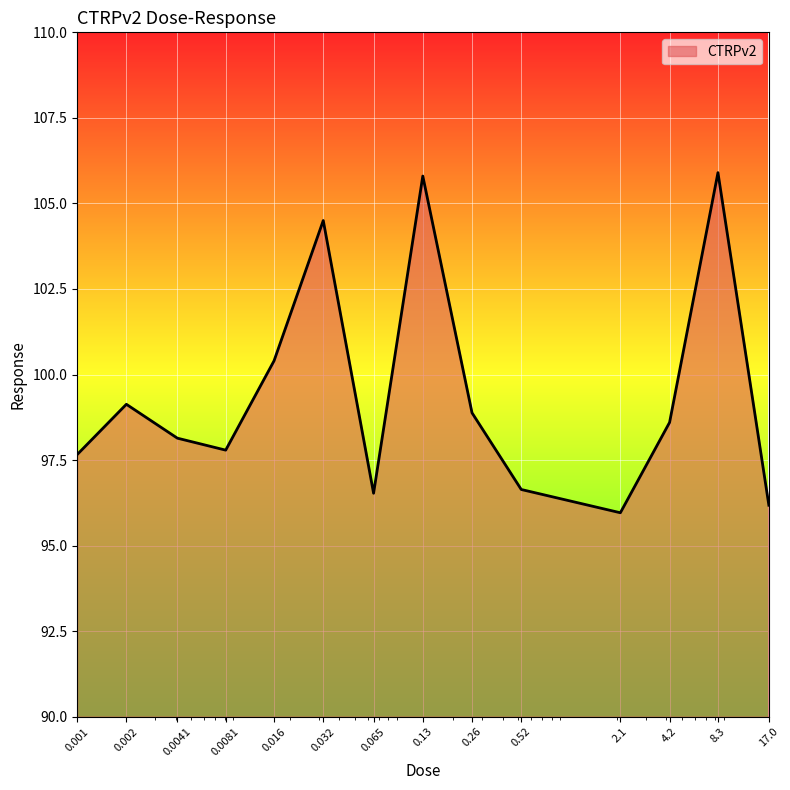

What is the minimum value shown in the chart?

96.0